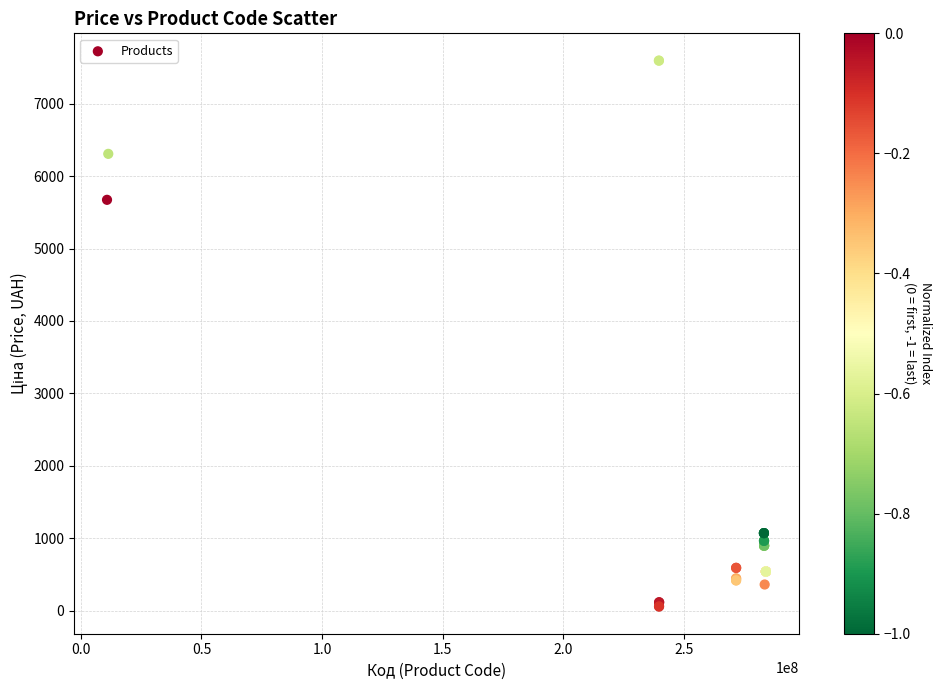

What Y value in the scatter plot is closest to 3826?

5673.8